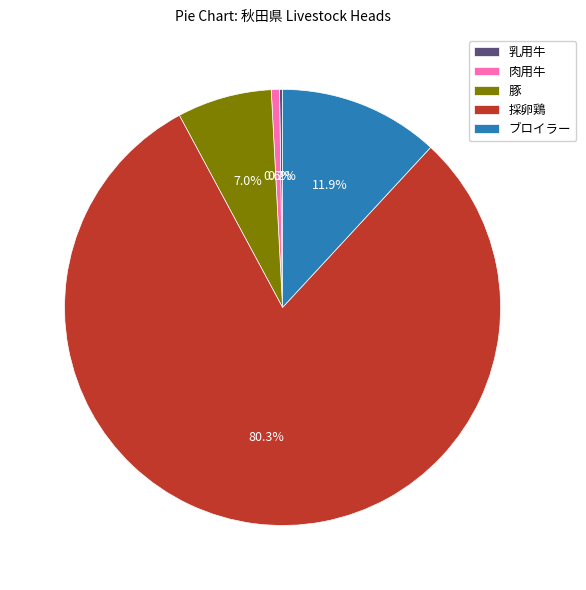

Combined, do 豚 and 肉用牛 account for over 50%?

No